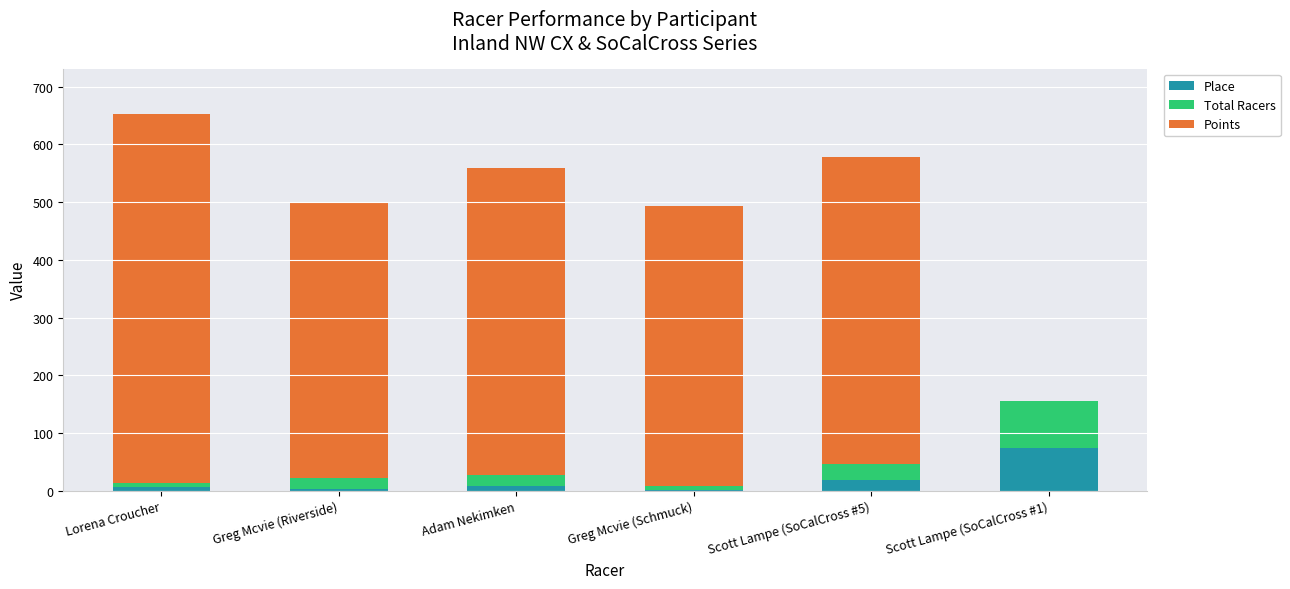

At which label does Place reach its peak?

Scott Lampe (SoCalCross #1)